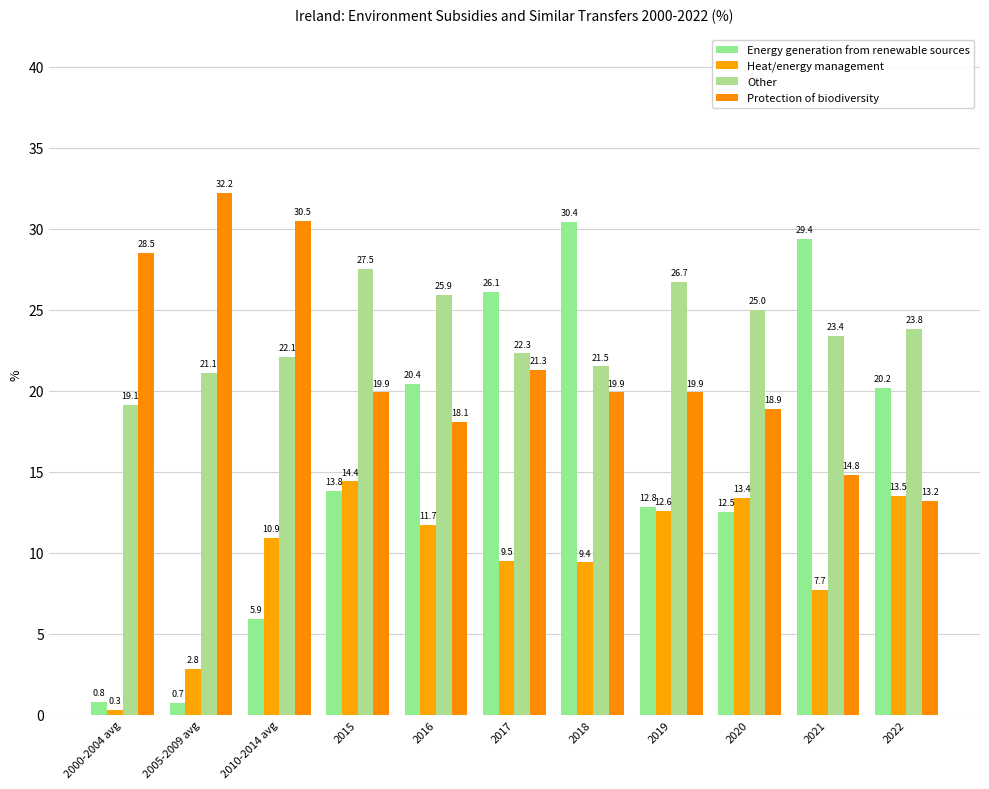

Between 2017 and 2016, which is larger?

2017